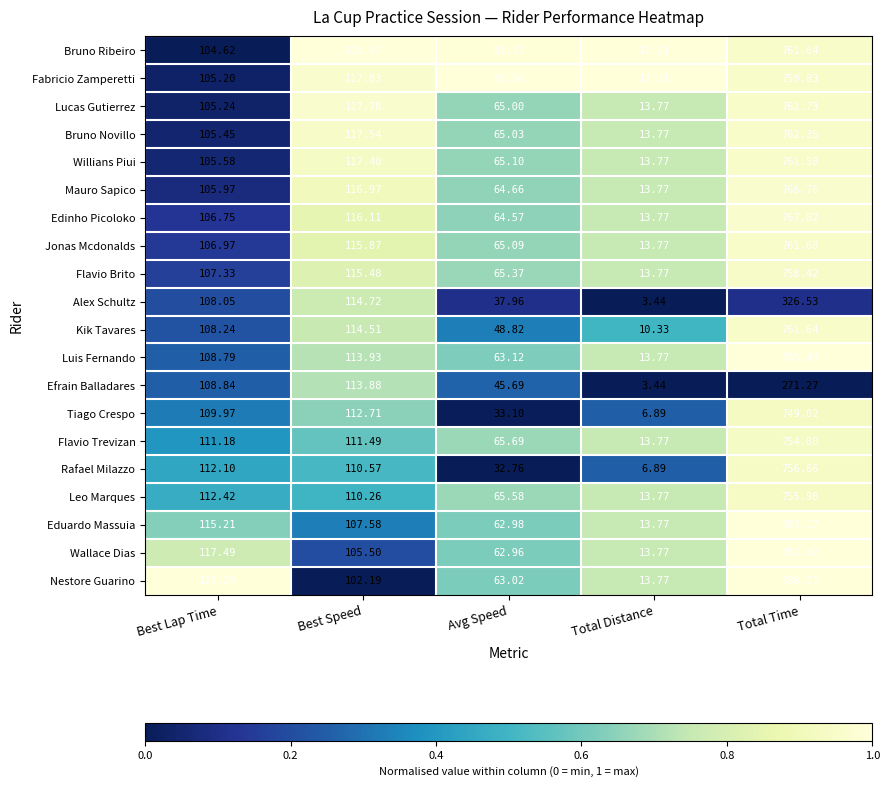

Which series changed the most between Best Speed and Total Time?

Nestore Guarino